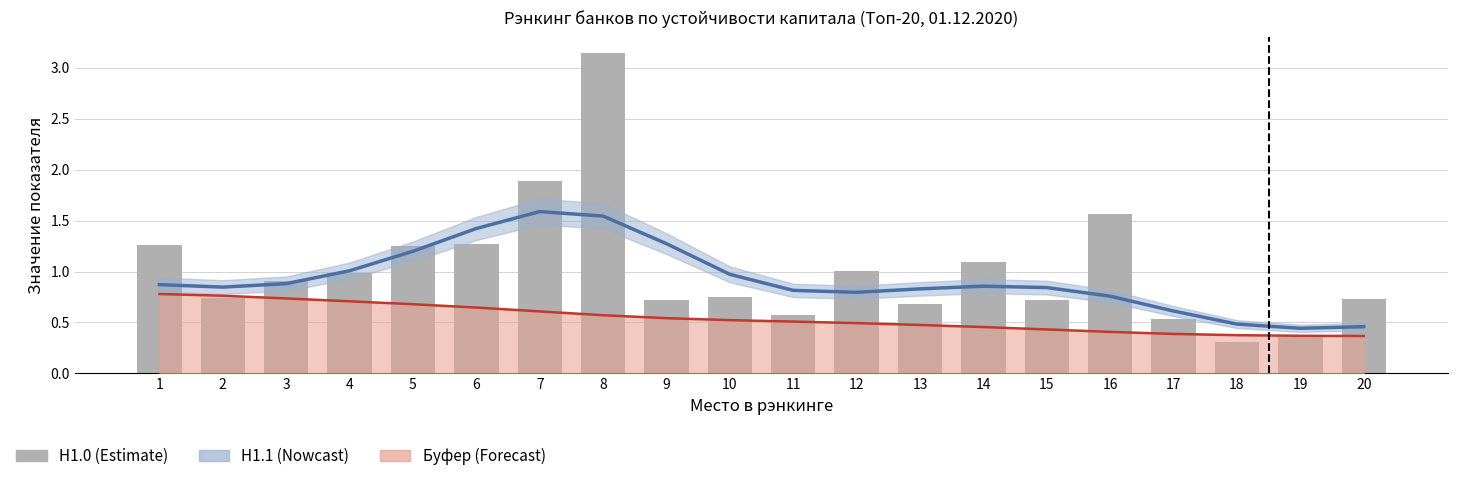

The value of Достаточность капитала (Н1.0) at 5 is 1.3. True or false?

True